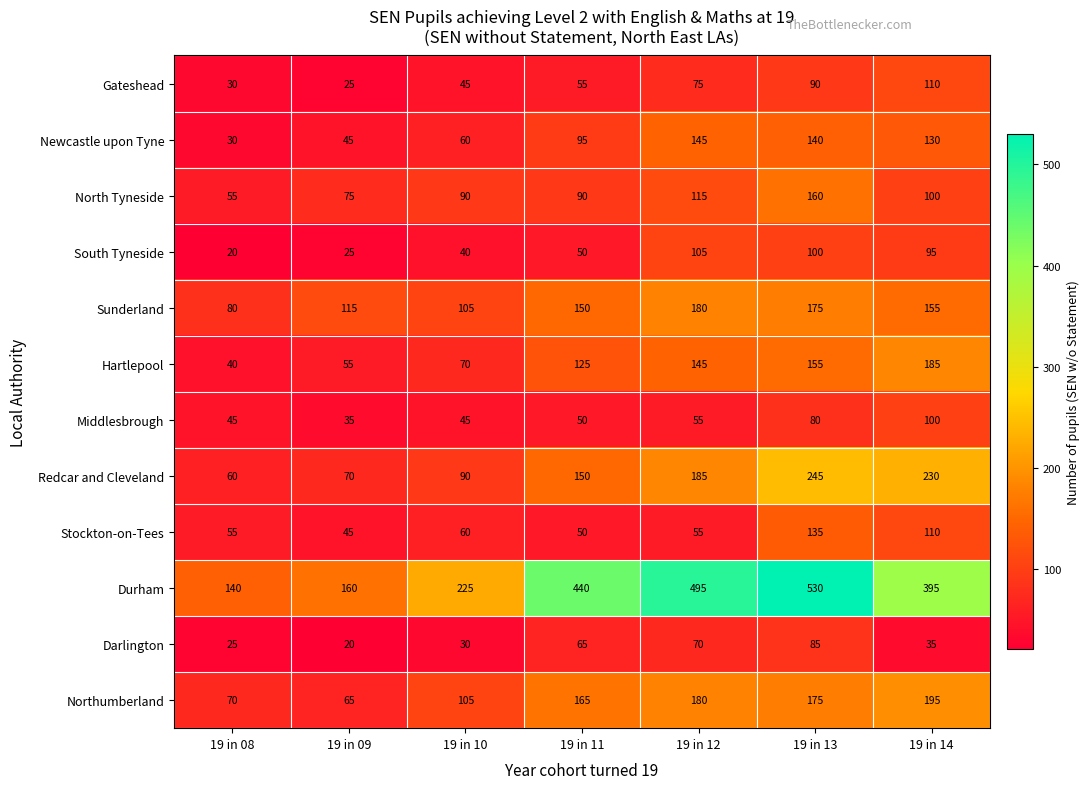

What is the difference between the highest and lowest values at 19 in 10?

195